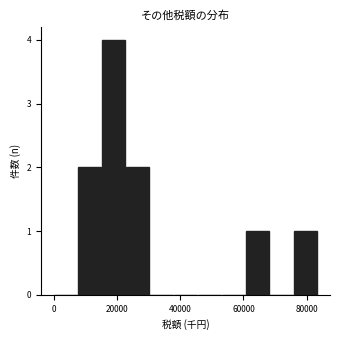

Around what value on the x-axis is the tallest bar? Give the approximate position of its centre, as read against the axis.

18000